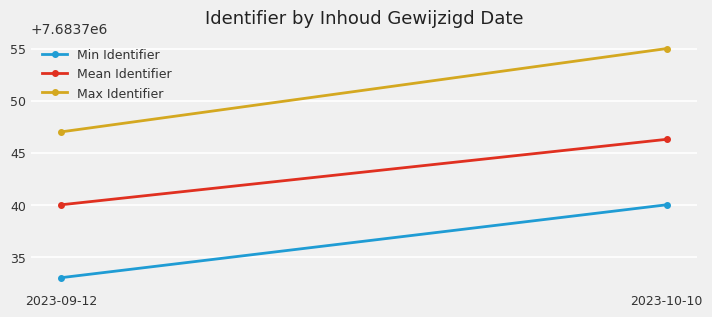

What is the value of the Mean Identifier point at the 2nd from the left?

7683746.3